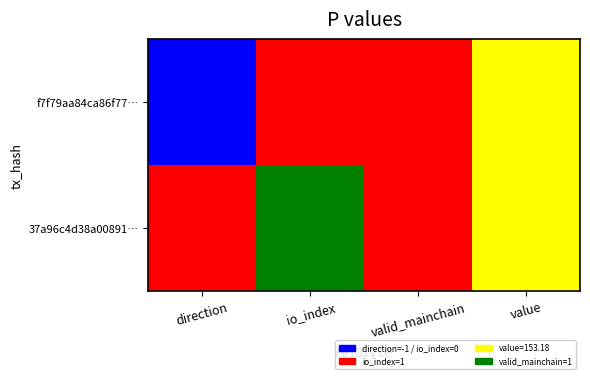

What is the total value across all series at value?

306.4